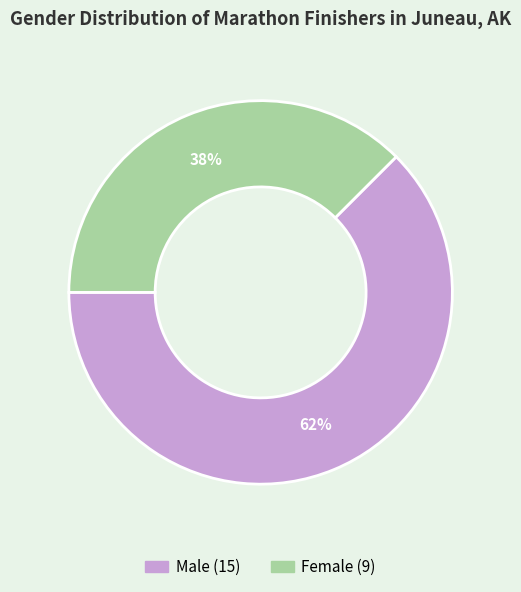

Is there a majority slice in this chart?

Yes